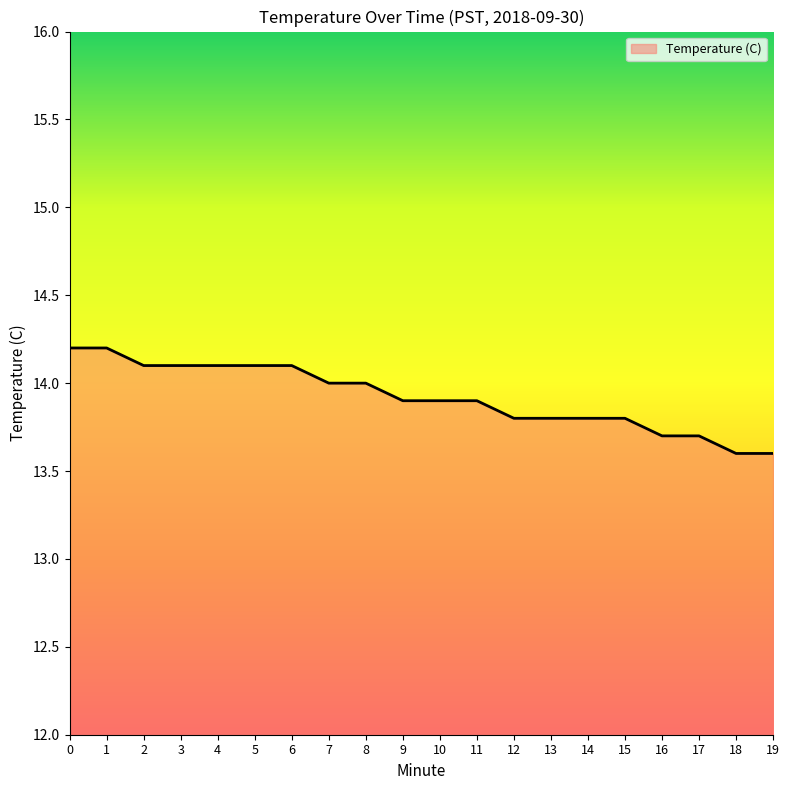

Count the values in the range 13 to 14.

13